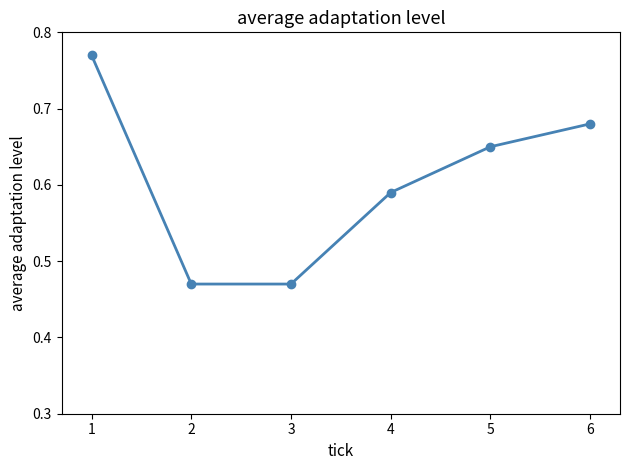

What is the change in value from 2 to 4?

+0.1